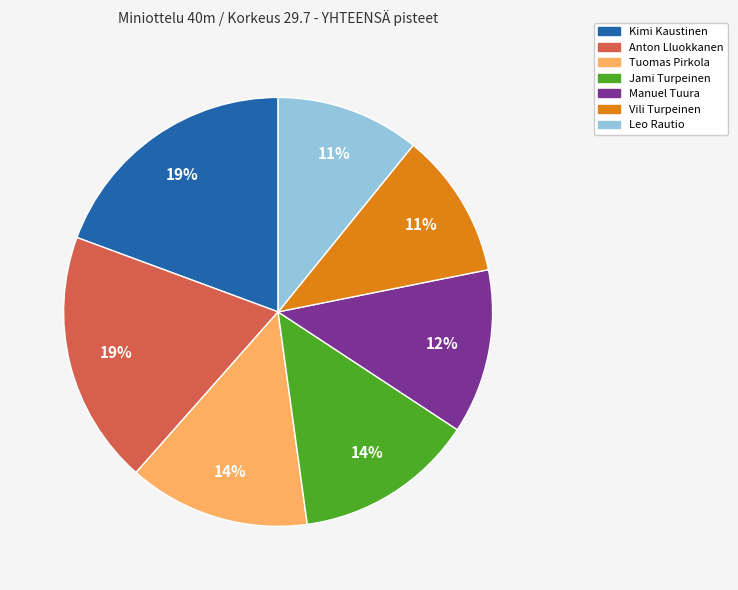

Does any single category account for the majority?

No